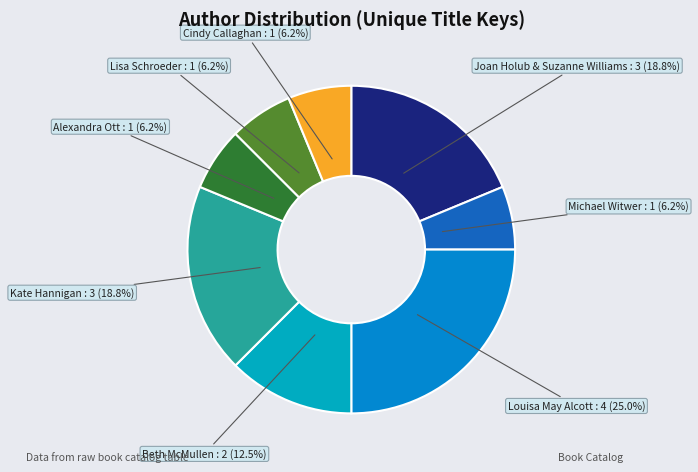

Between Louisa May Alcott and Joan Holub & Suzanne Williams, which is larger?

Louisa May Alcott